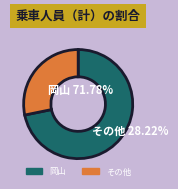

Which slice represents more than half of the pie?

岡山